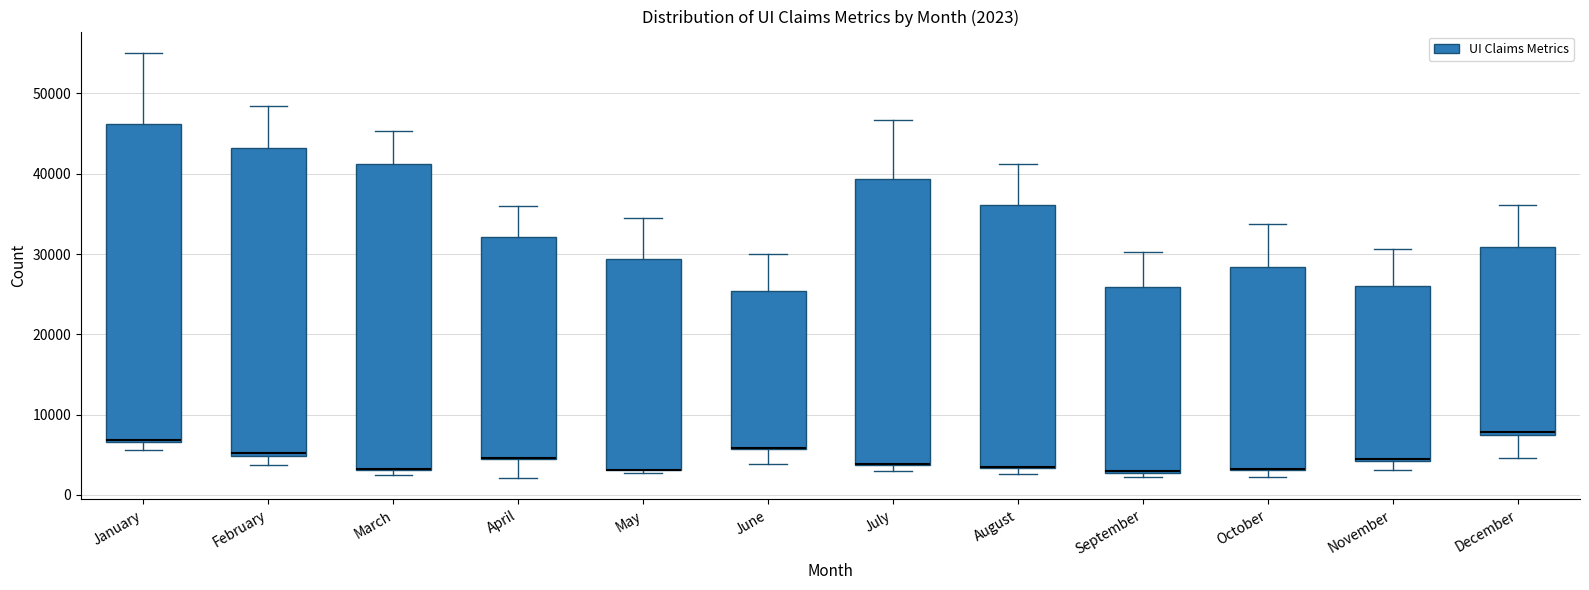

Which box is the tallest, from its lower edge to its upper edge?

January